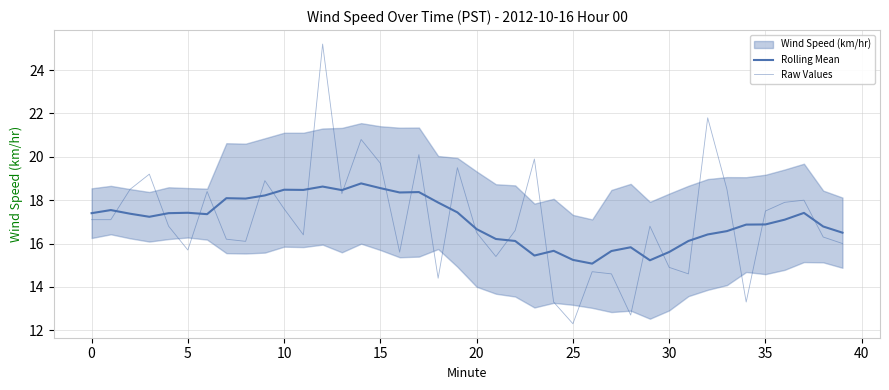

What is the total value across all series at 15?

34.2